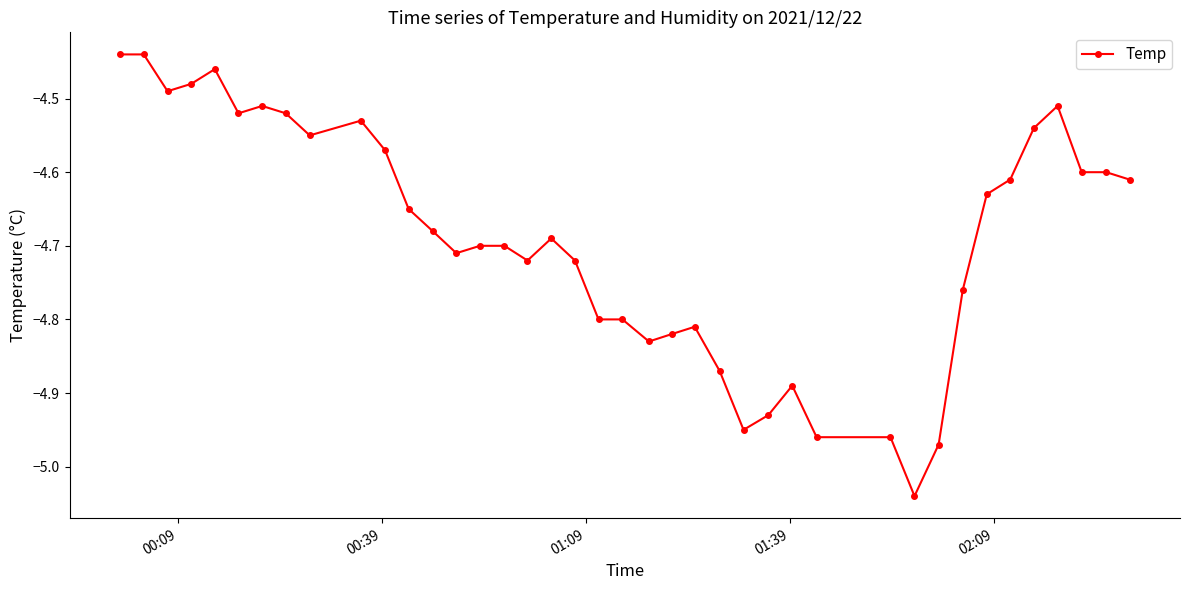

What is the difference between the maximum and minimum values?

0.6